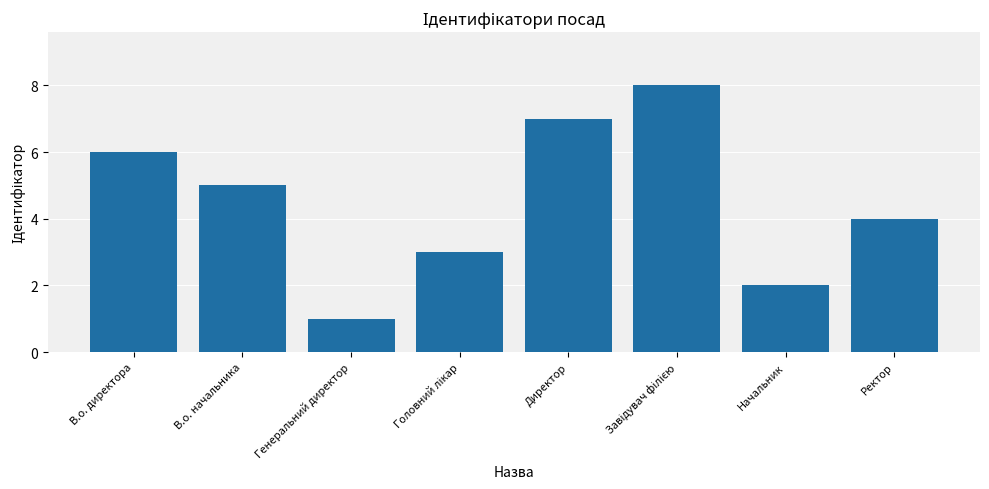

True or false: the data shows 0 at Генеральний директор.

False